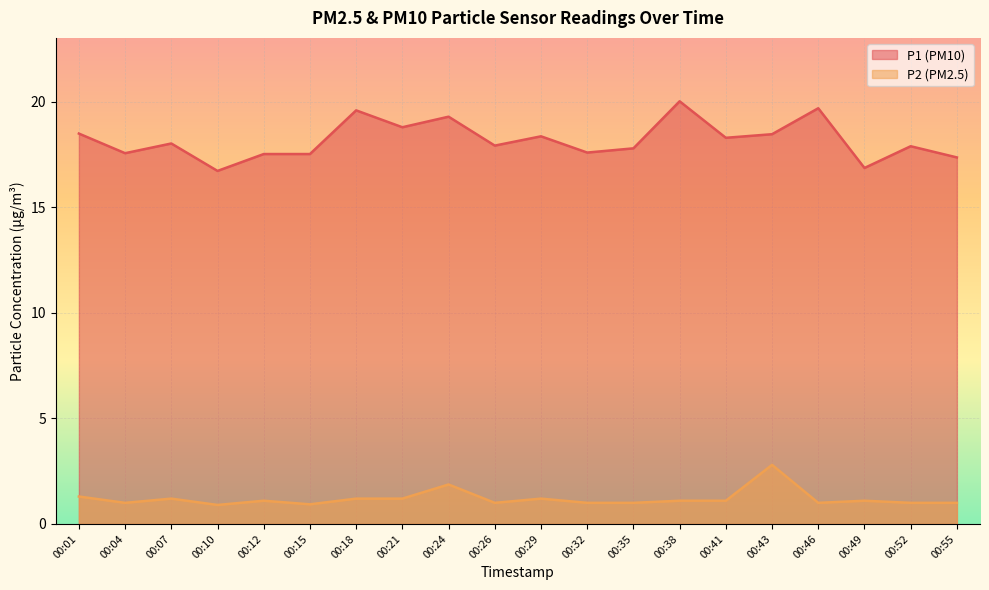

What is the sum of all P1 values?

363.9